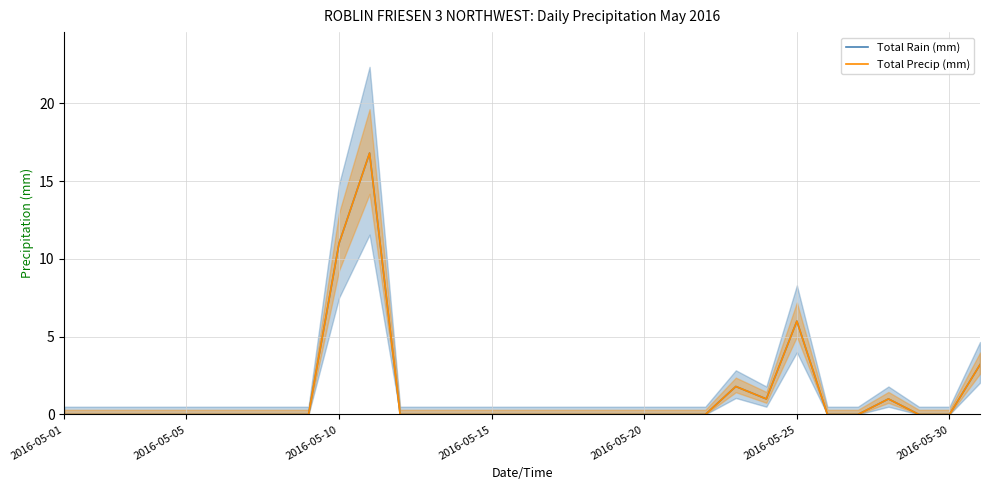

The Total Precip (mm) series shows 1.6 at 30. True or false?

False